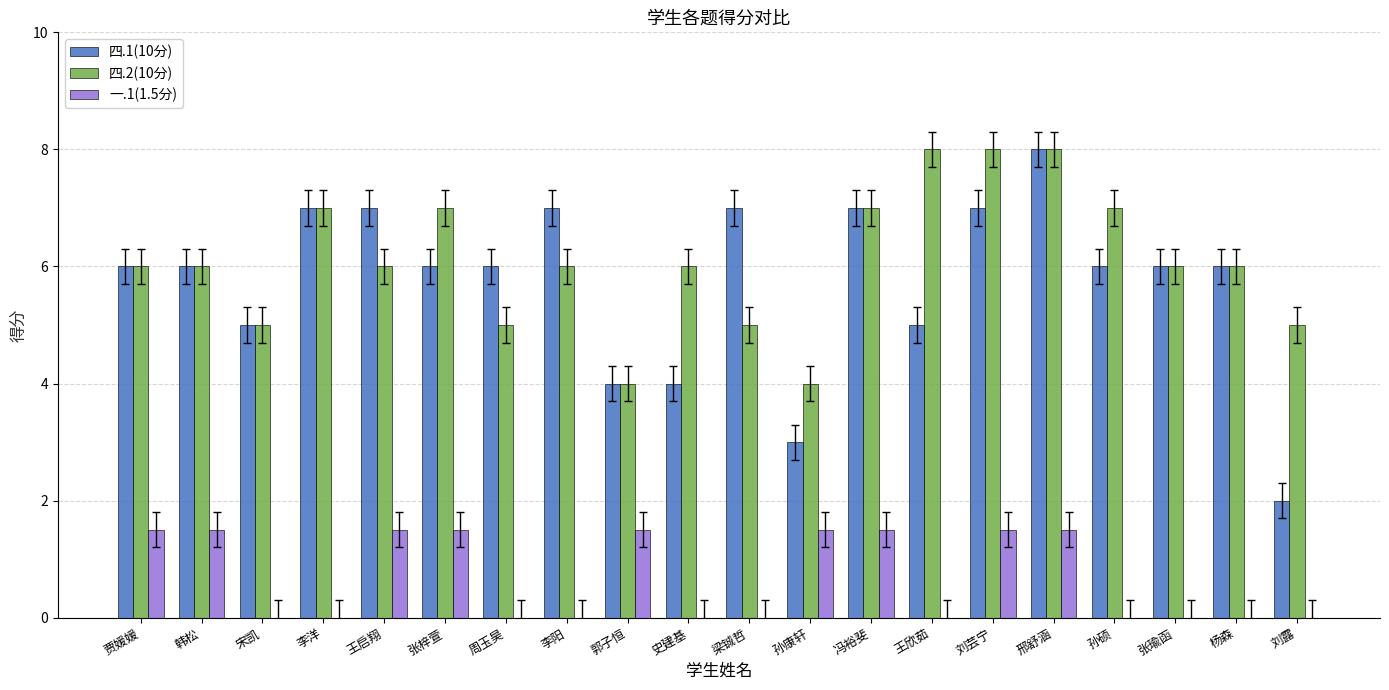

The 四.1(10分) series shows 1.7 at 贾媛媛. True or false?

False